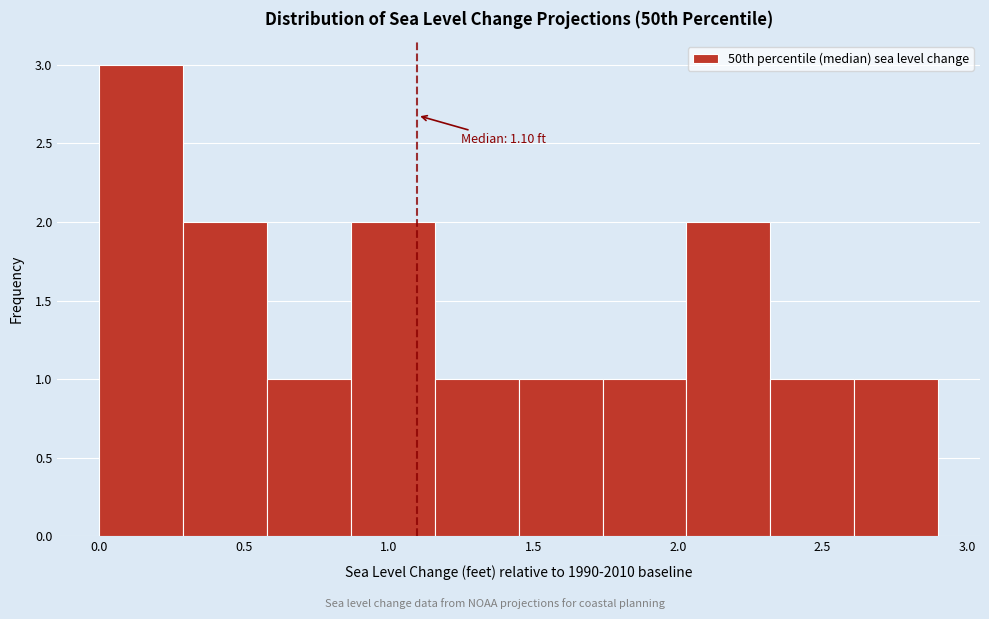

Over which range of the x-axis is the bar tallest?

0.00 to 0.29